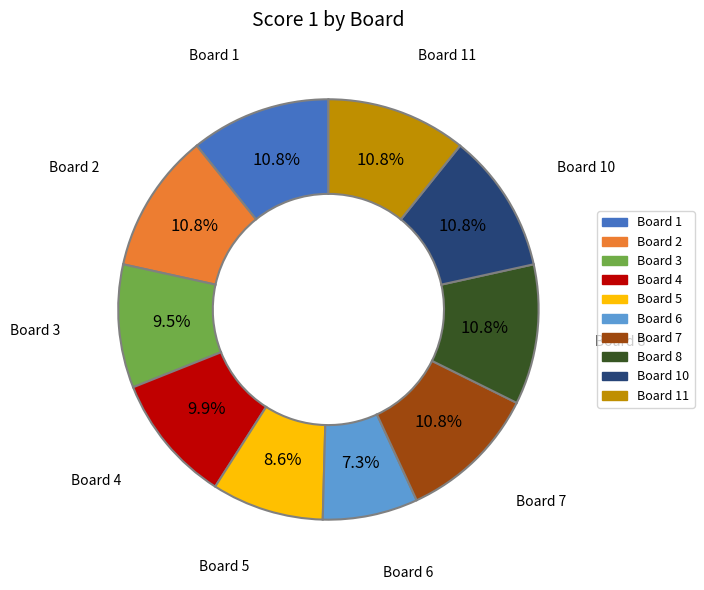

Is there a majority slice in this chart?

No